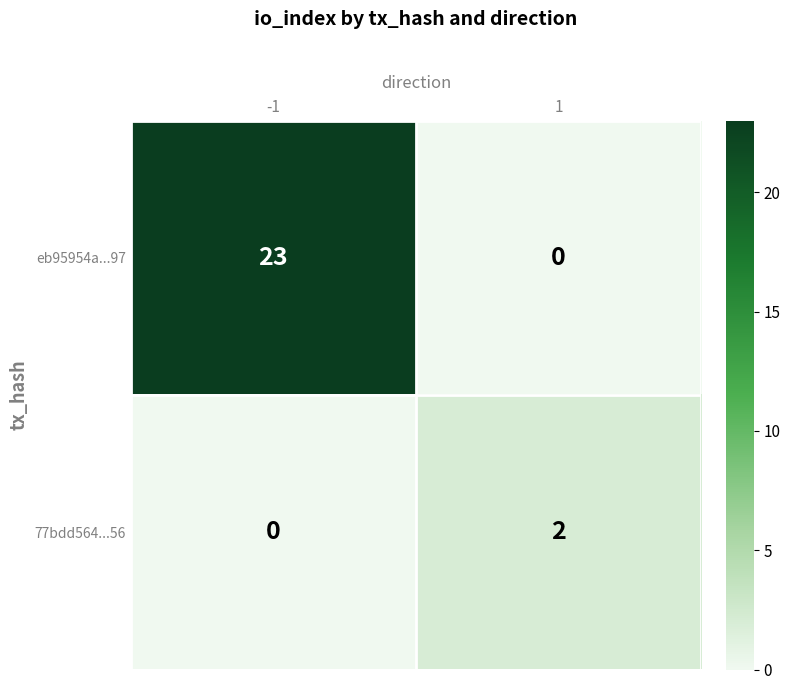

Between -1 and 1, which series saw the biggest shift?

eb95954a...97